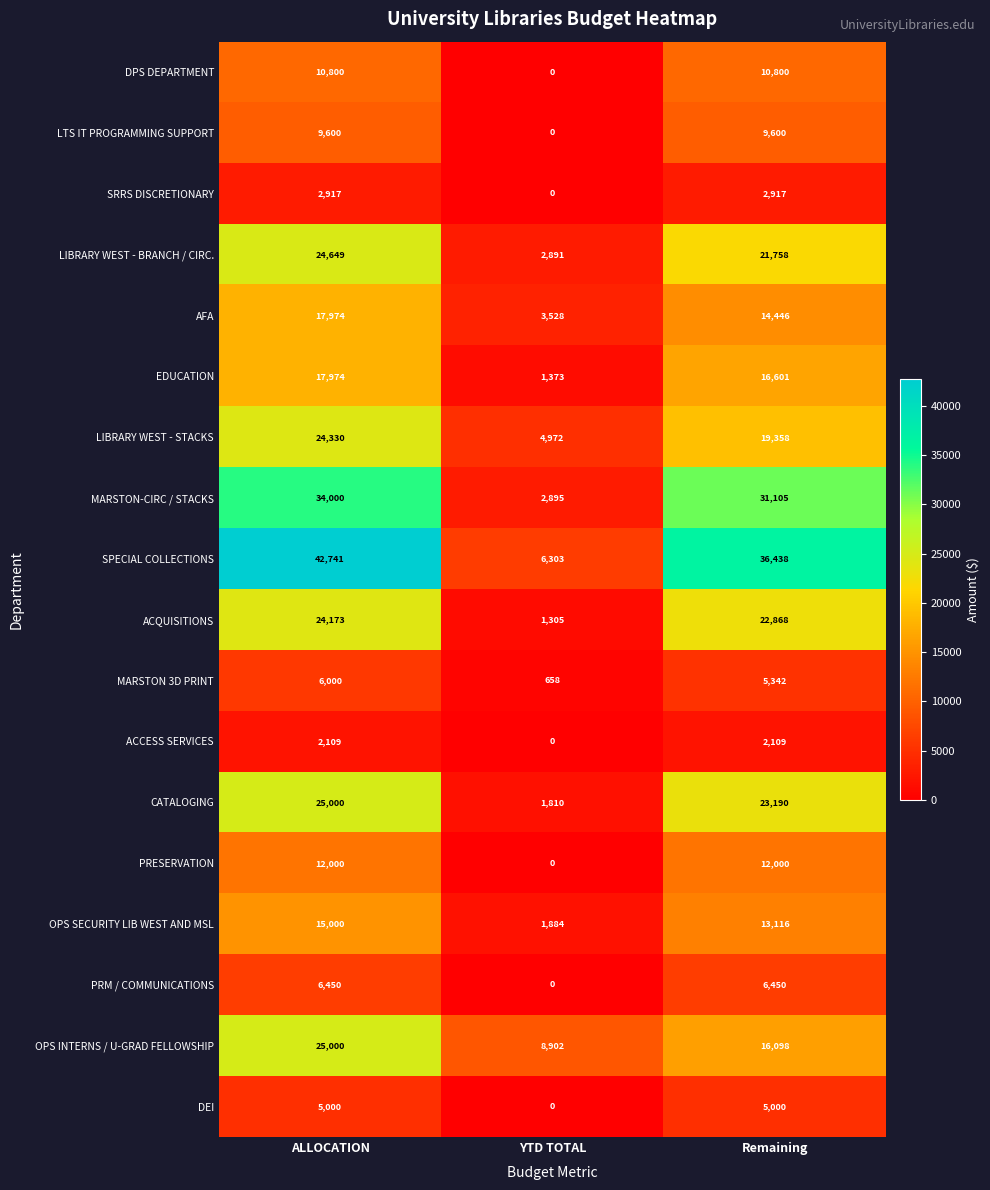

What is the difference between the maximum and minimum values in the AFA series?

14446